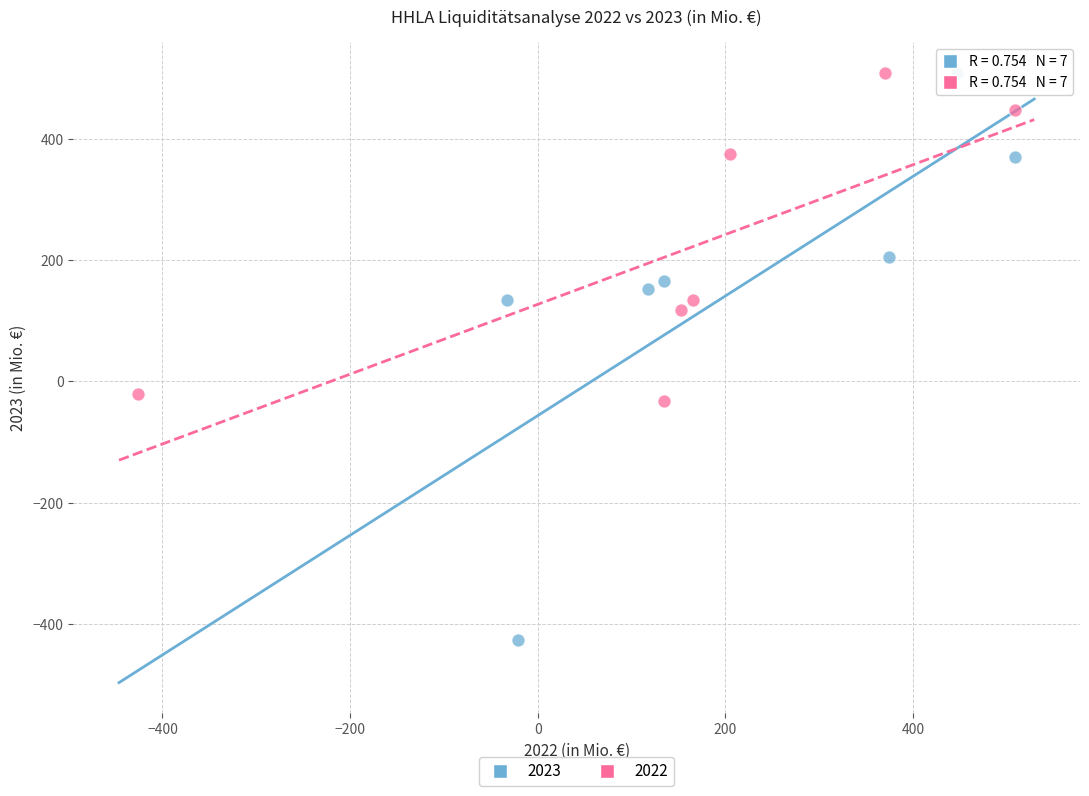

Which series has the widest spread of Y values?

2023